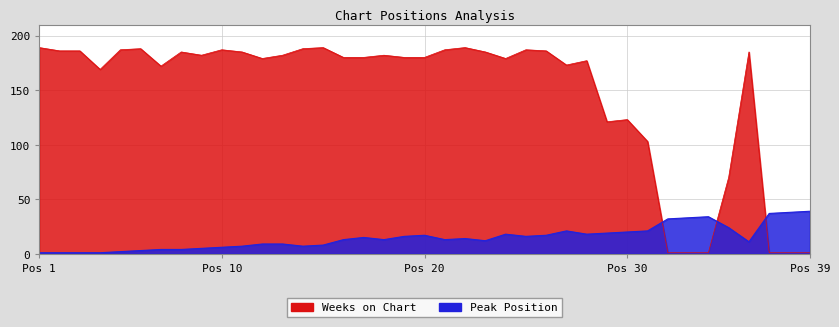

What is the total value across all series at 36?

196